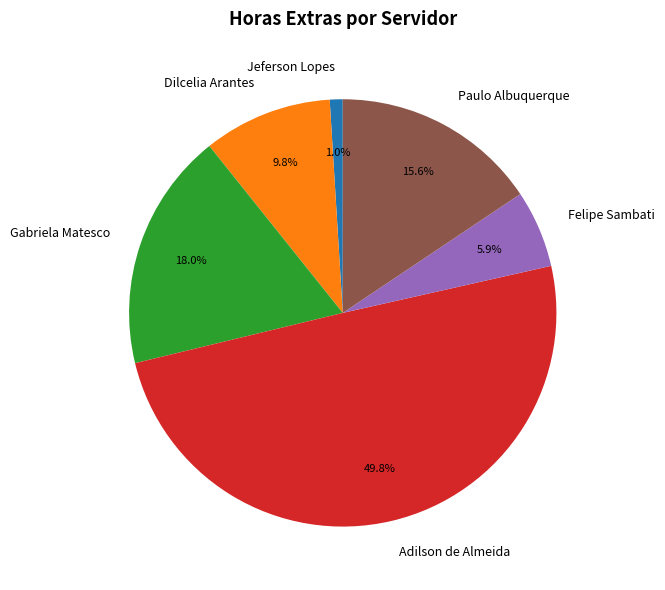

Does Jeferson Lopes account for over 50% of the chart?

No